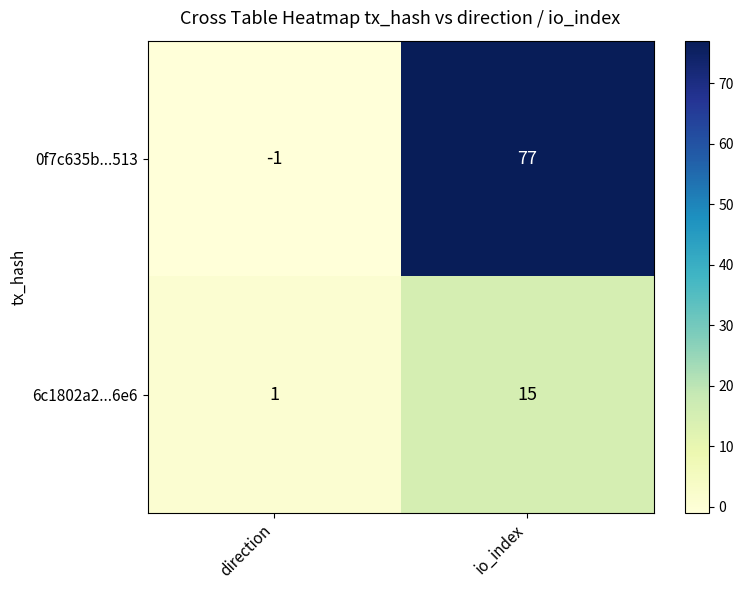

Count the number of categories in the chart.

2